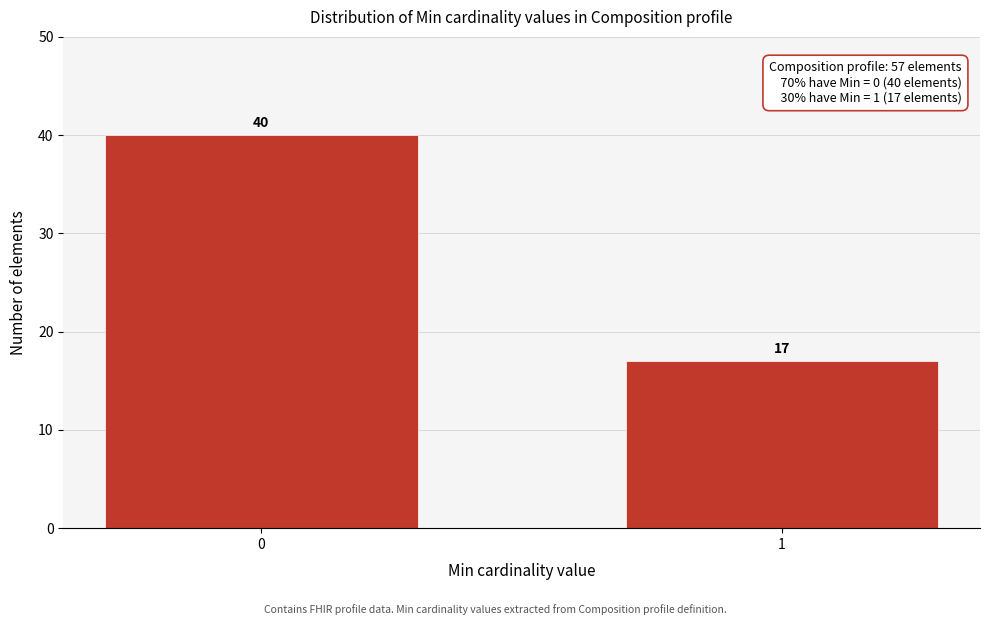

Reading right to left, list all the values displayed in this chart.

1=17	0=40